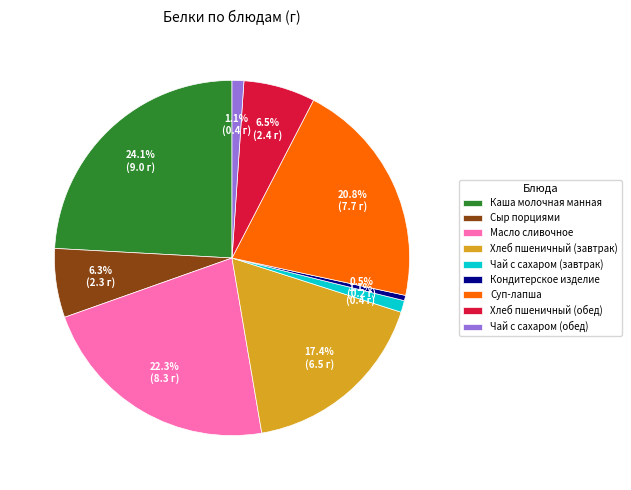

Is Кондитерское изделие the majority of the pie?

No